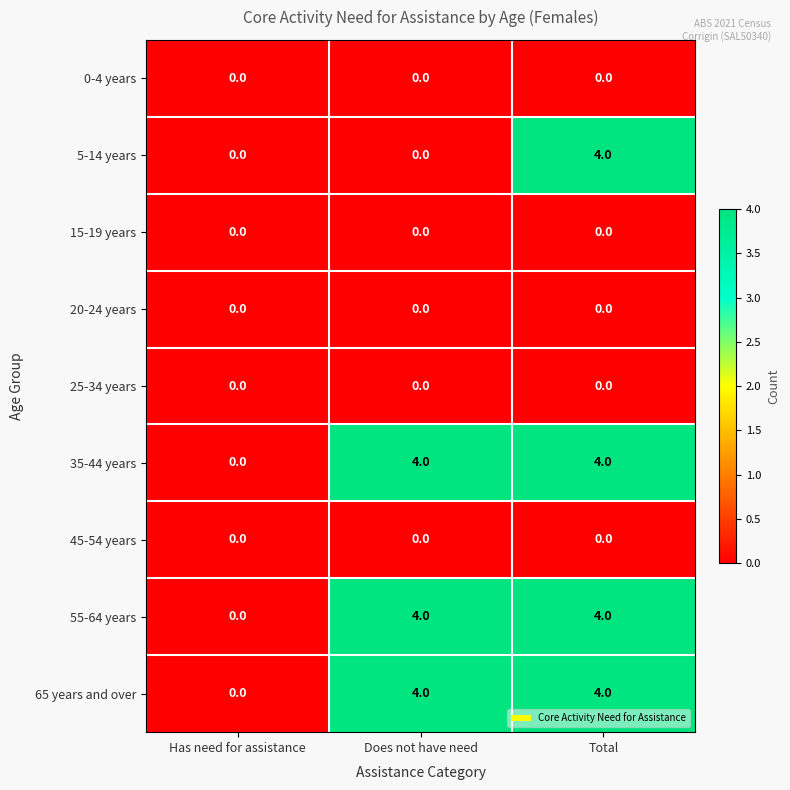

At which label does 15-19 years reach its minimum?

Has need for assistance